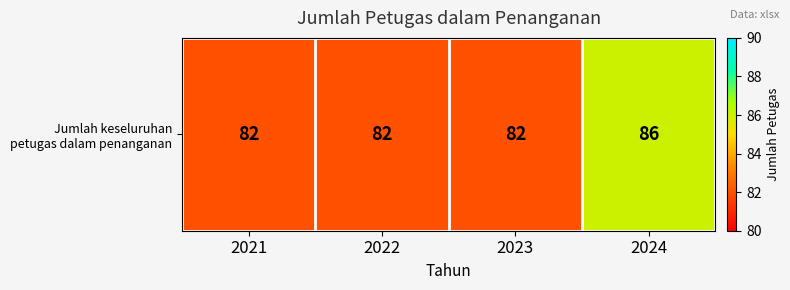

Which label corresponds to the smallest value in the chart?

2021